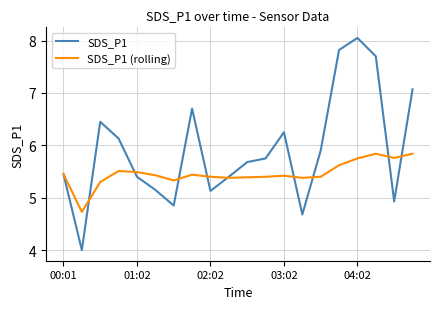

What is the minimum value shown in the chart?

4.0